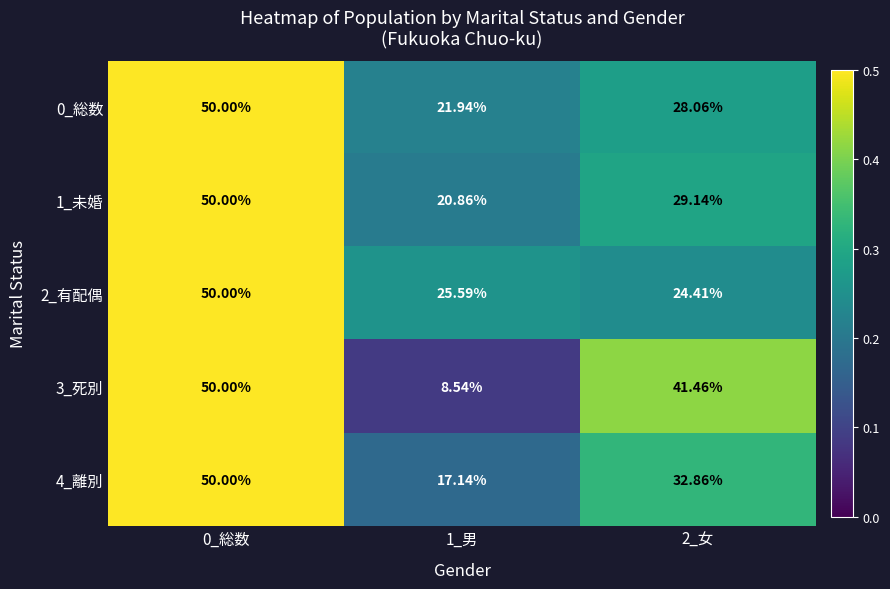

What is the minimum value shown in the chart?

8.5